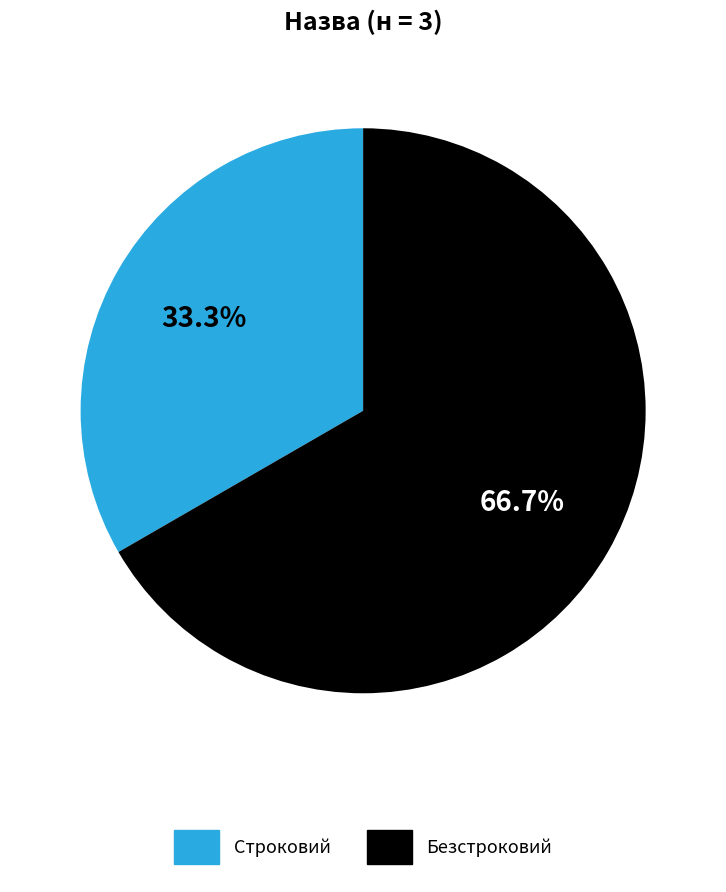

Rank the categories by value from lowest to highest.

Строковий, Безстроковий